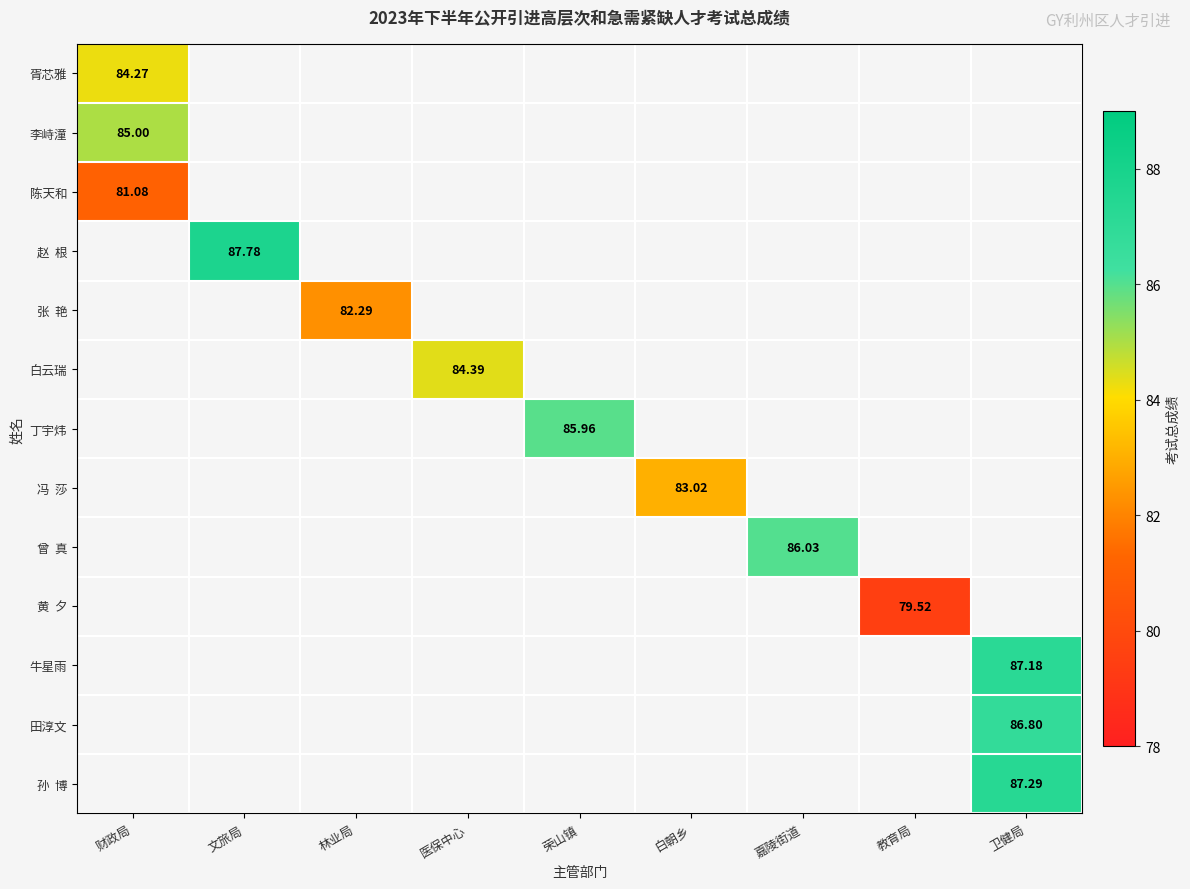

Which has a higher value, 林业局 or 卫健局?

卫健局